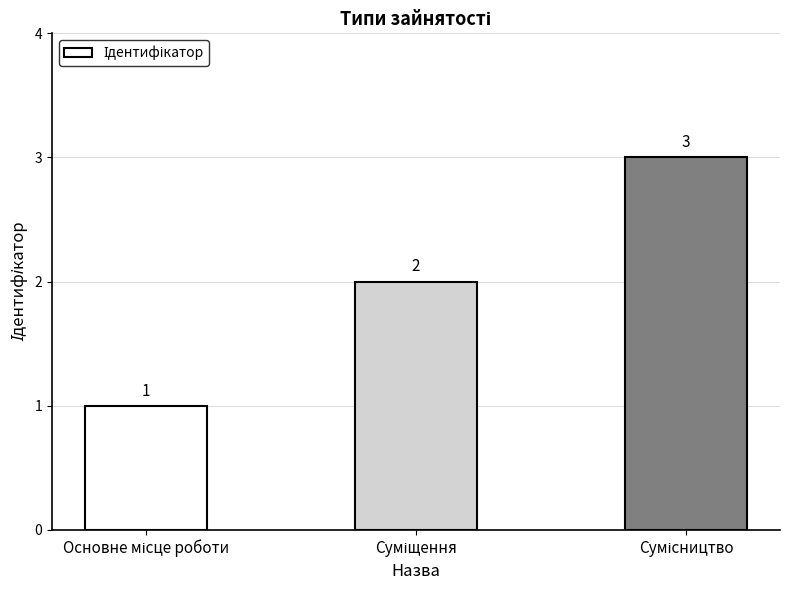

Count the number of data series in this chart.

1